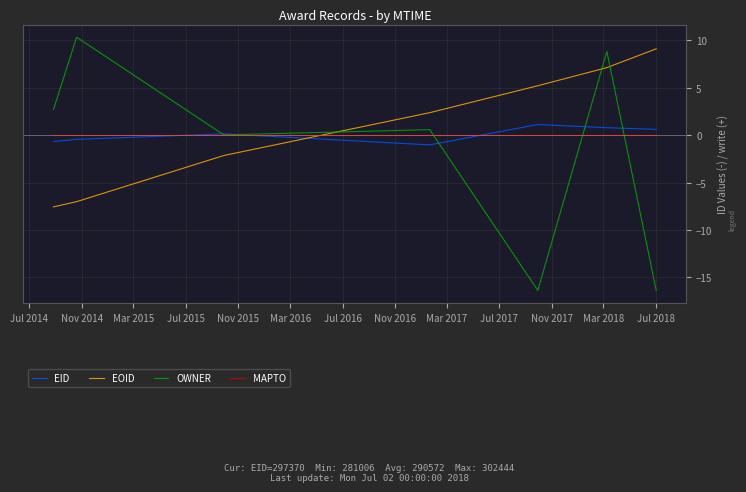

True or false: EOID has more than 1 interior local peaks.

False